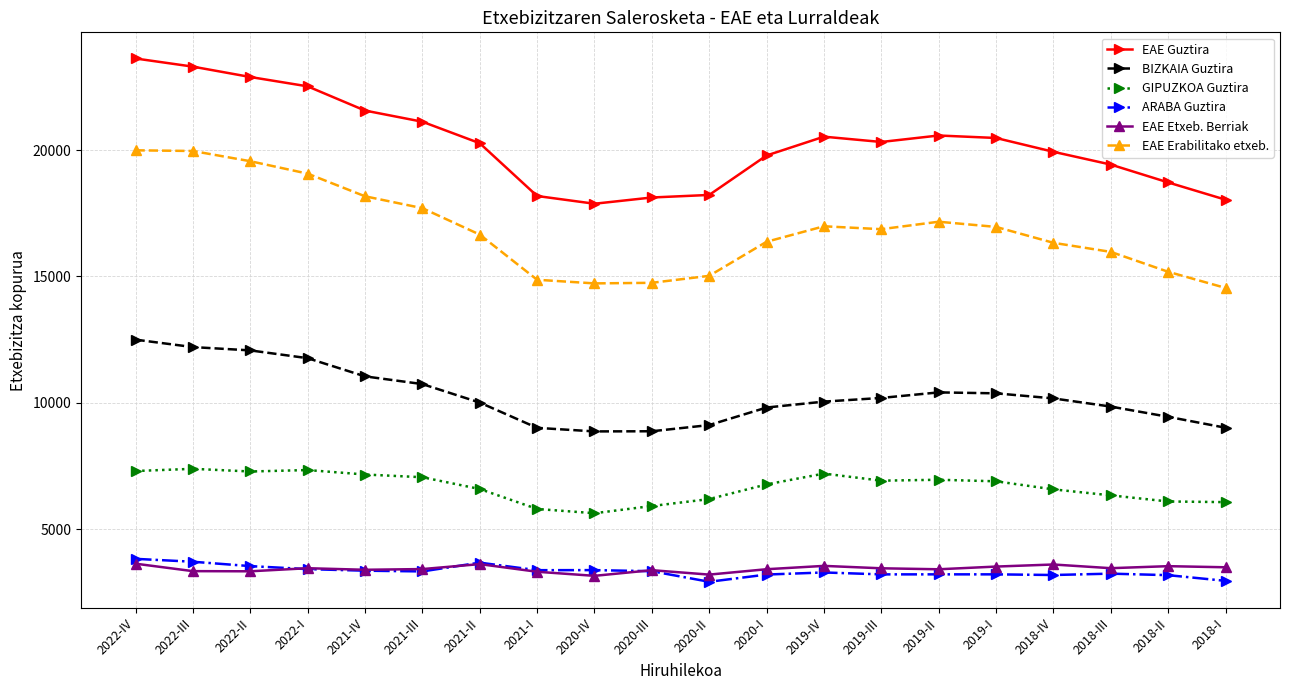

True or false: EAE Erabilitako etxeb. and ARABA Guztira intersect in this chart.

False